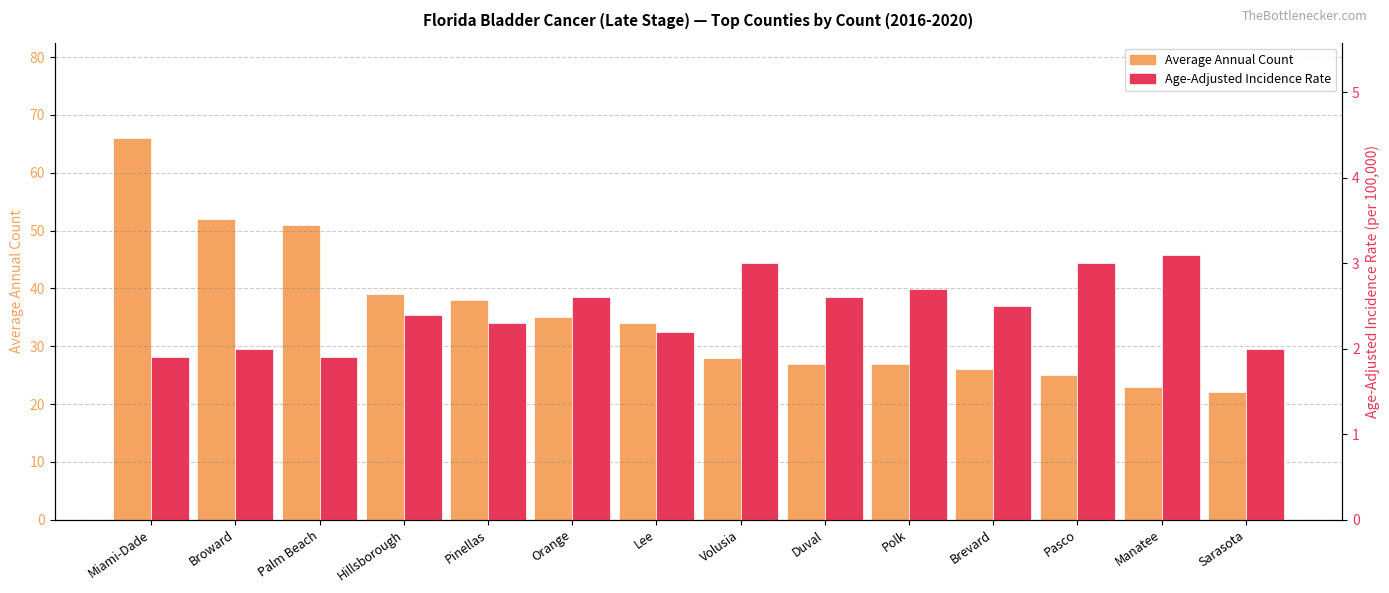

Which series has the largest total across all categories?

Average Annual Count